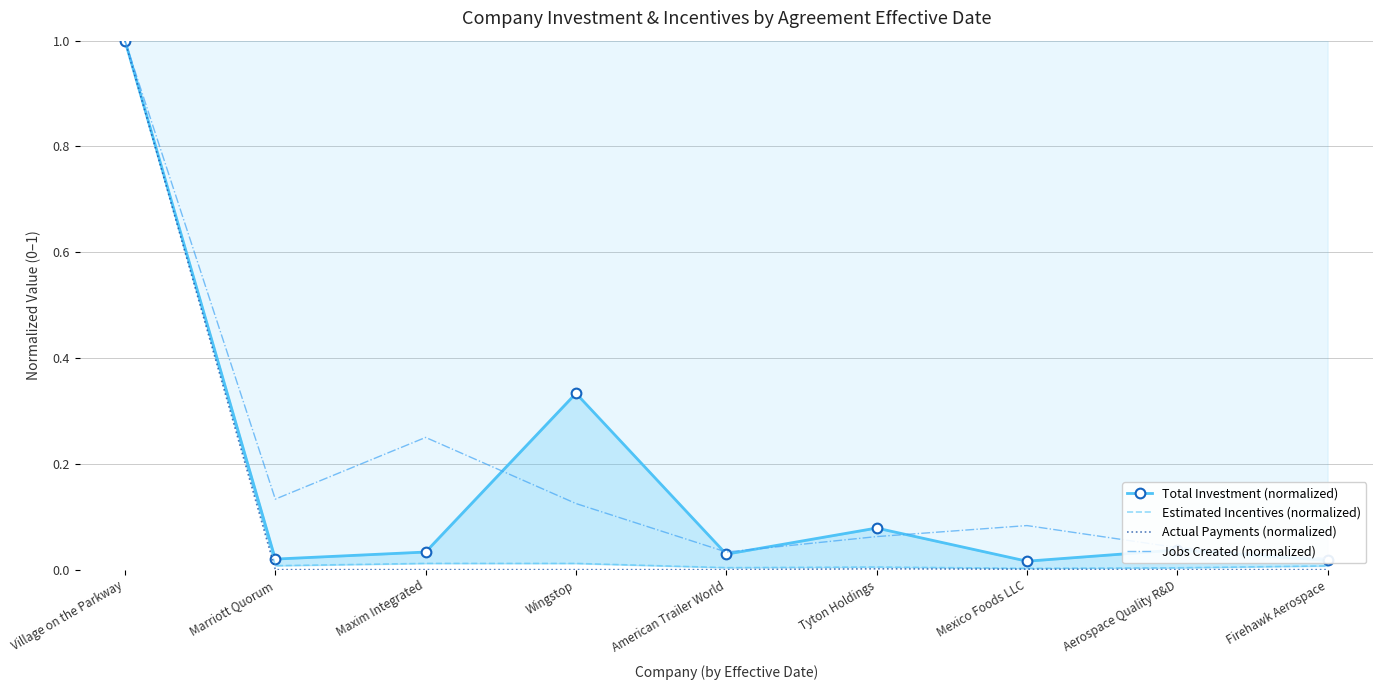

Which label corresponds to the largest value in the chart?

Village on the Parkway